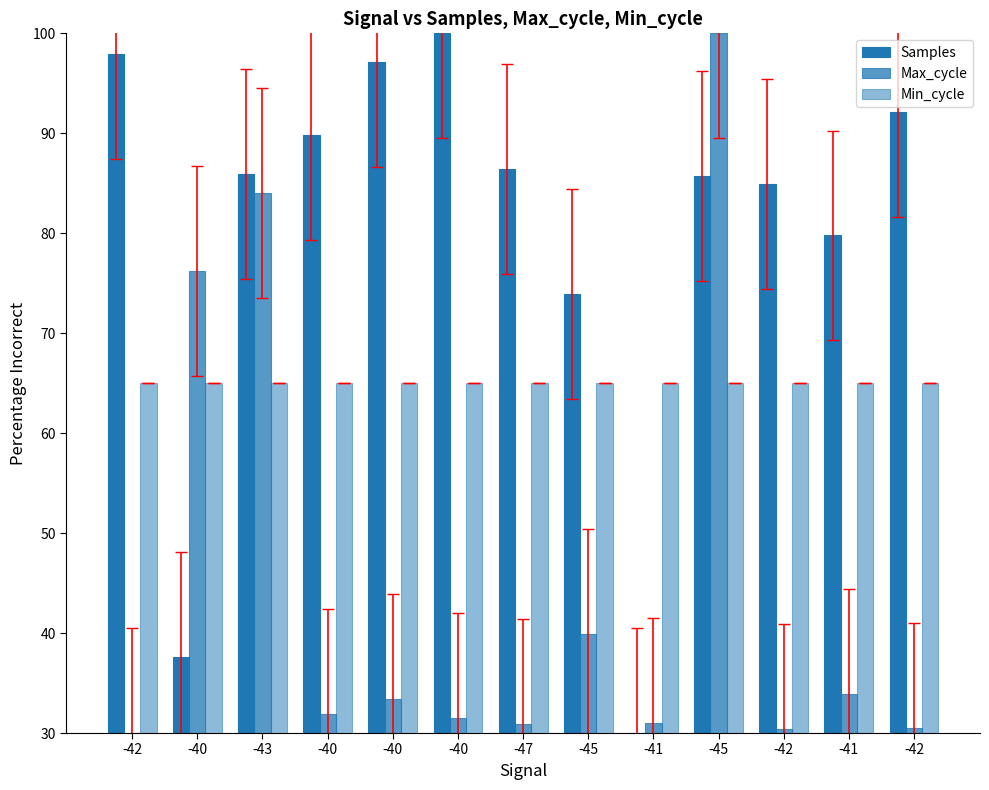

Reading left to right, list all the values displayed in this chart.

Samples: -42=97.9	-40=37.7	-43=85.9	-40=89.8	-40=97.1	-40=100.0	-47=86.4	-45=73.9	-41=30.0	-45=85.7	-42=85.0	-41=79.8	-42=92.1
Max_cycle: -42=30.0	-40=76.2	-43=84.0	-40=31.9	-40=33.4	-40=31.5	-47=30.9	-45=39.9	-41=31.0	-45=100.0	-42=30.4	-41=33.9	-42=30.5
Min_cycle: -42=65.0	-40=65.0	-43=65.0	-40=65.0	-40=65.0	-40=65.0	-47=65.0	-45=65.0	-41=65.0	-45=65.0	-42=65.0	-41=65.0	-42=65.0